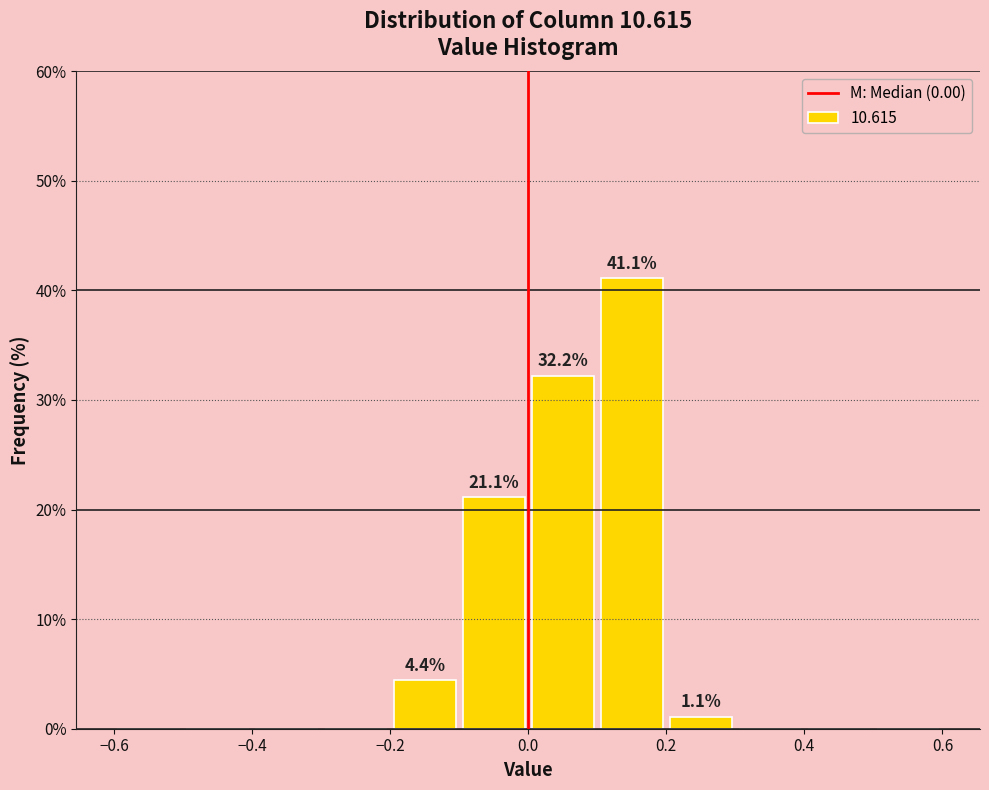

Over which range of the x-axis is the bar tallest?

0.1 to 0.2